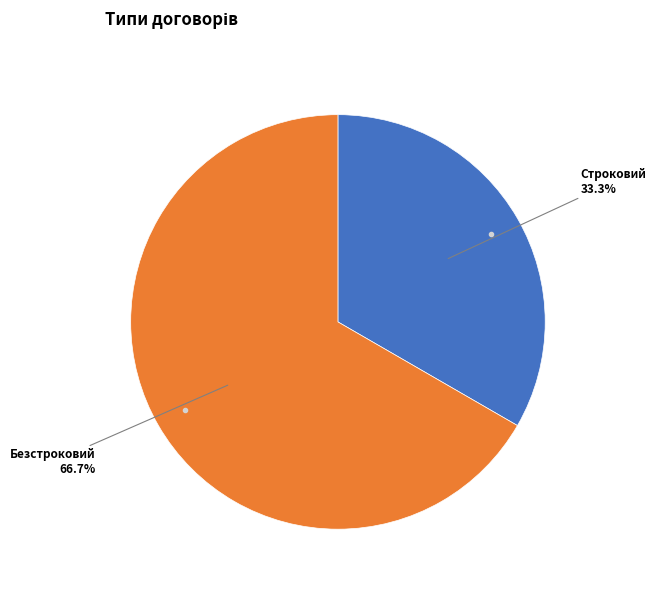

Is there any slice that represents more than half of the pie?

Yes